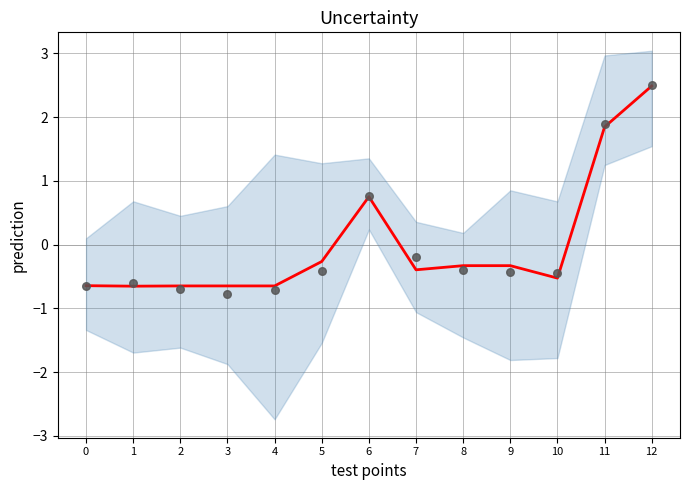

At how many categories does at least one series exceed 2?

1